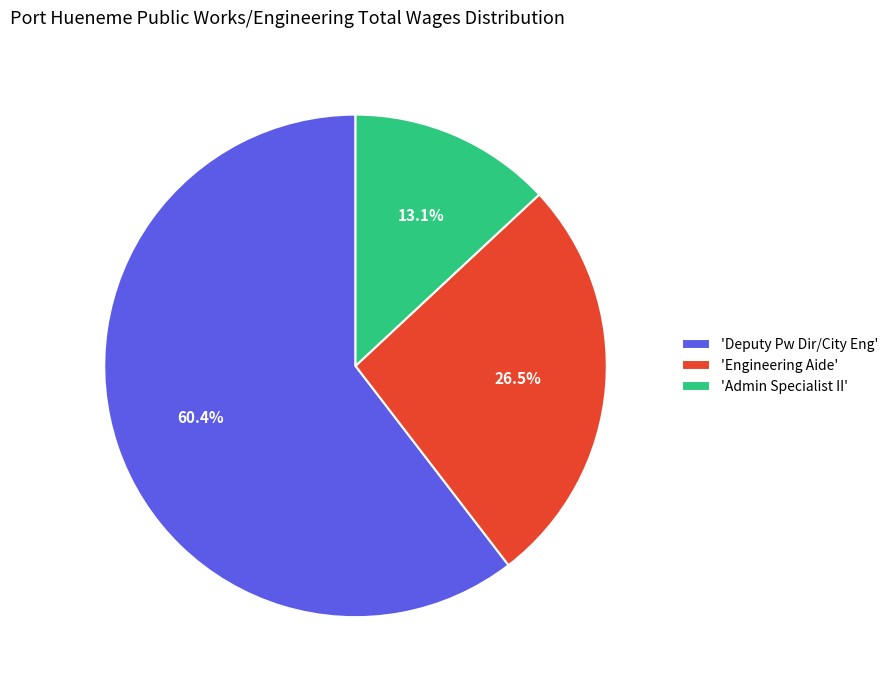

How much of the chart is everything except 'Admin Specialist II'?

86.9%